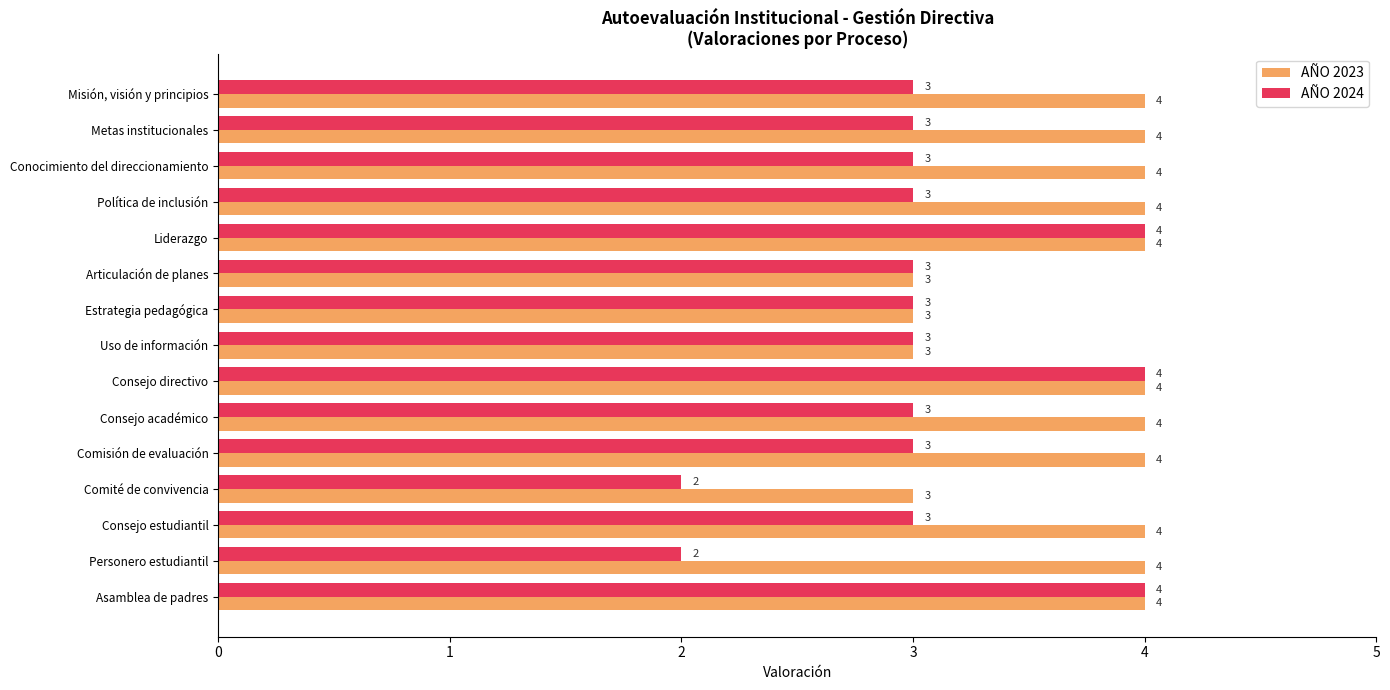

Which series has the largest range (max minus min)?

AÑO 2024